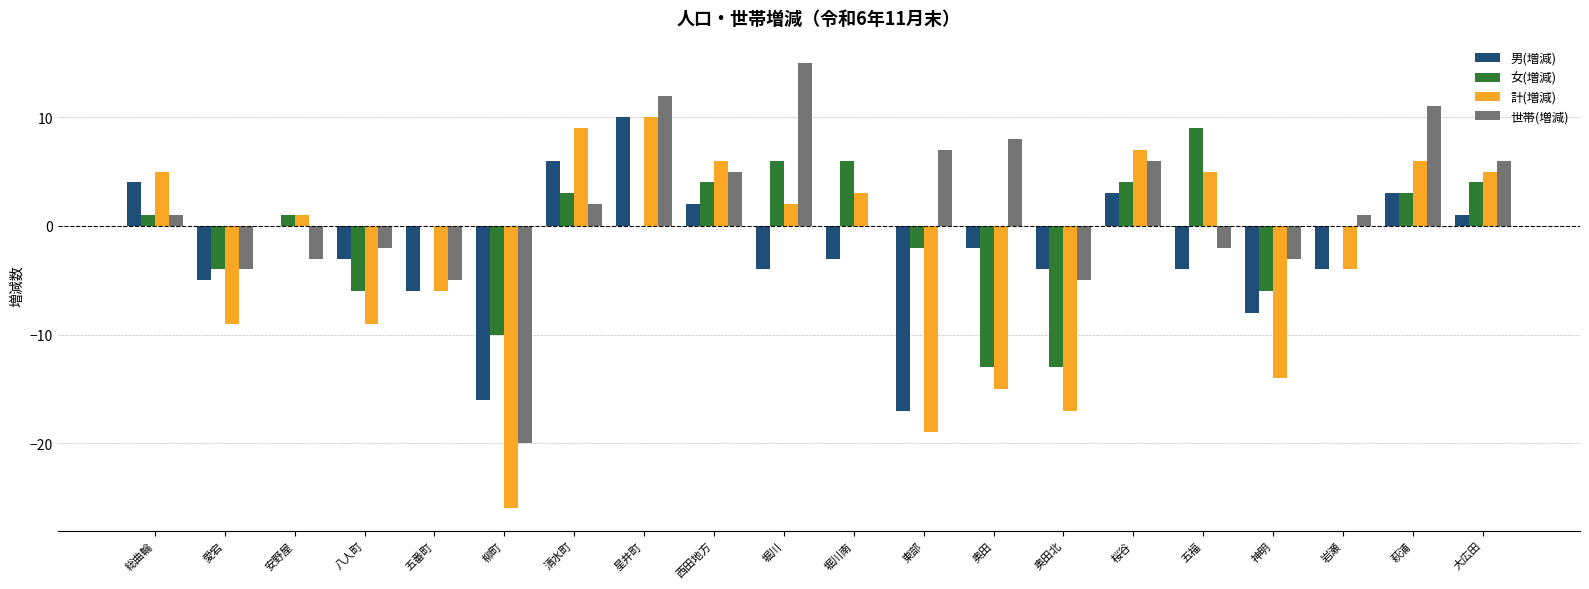

How many distinct data groups are displayed?

4